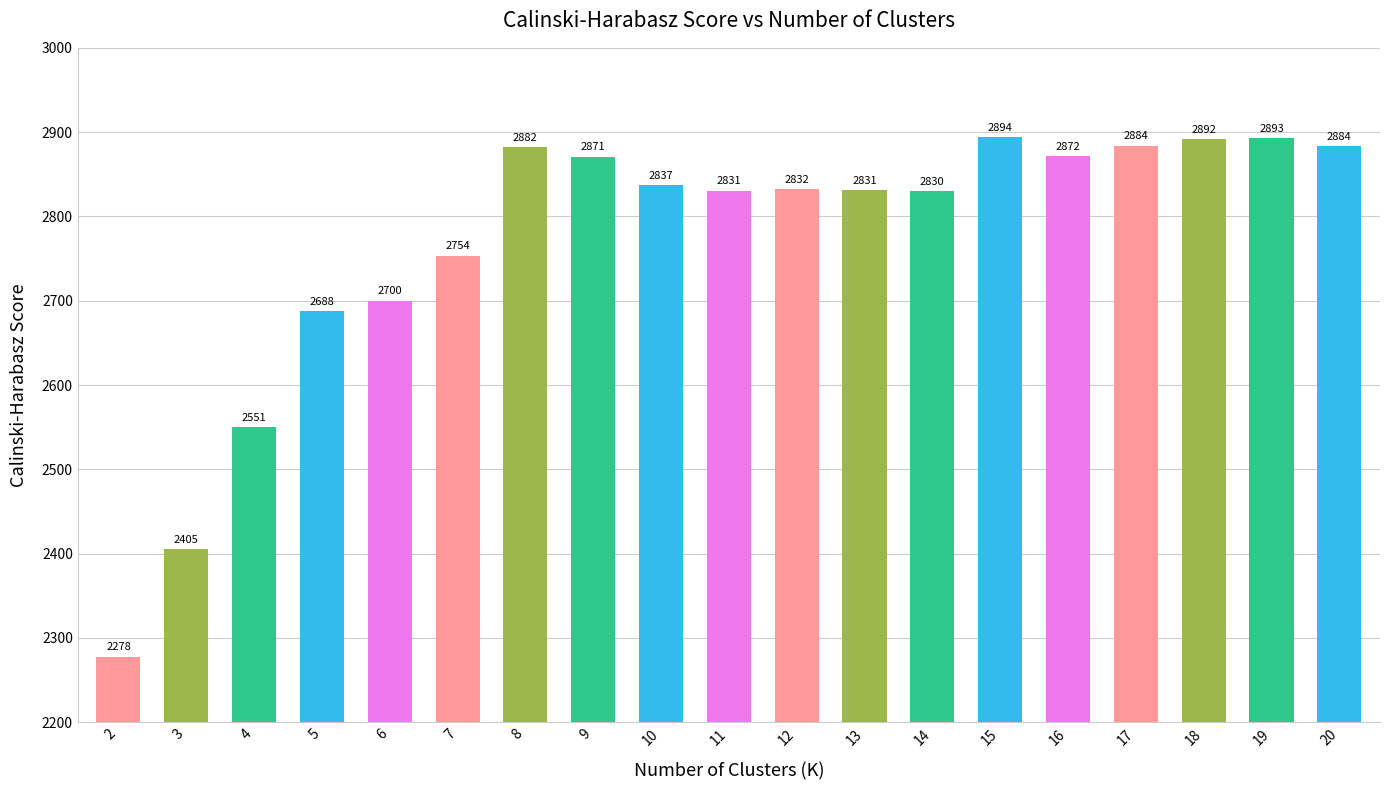

What value does the data have at 16?

2871.7